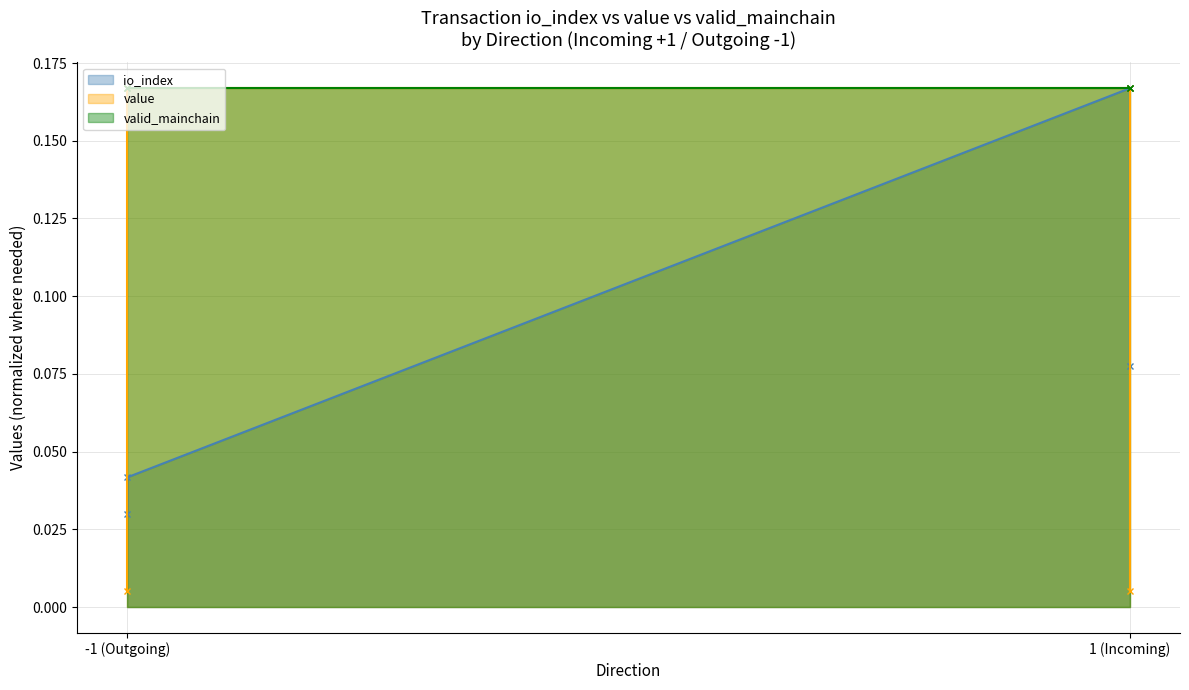

Between 1 (Incoming) and -1 (Outgoing), which is larger?

1 (Incoming)